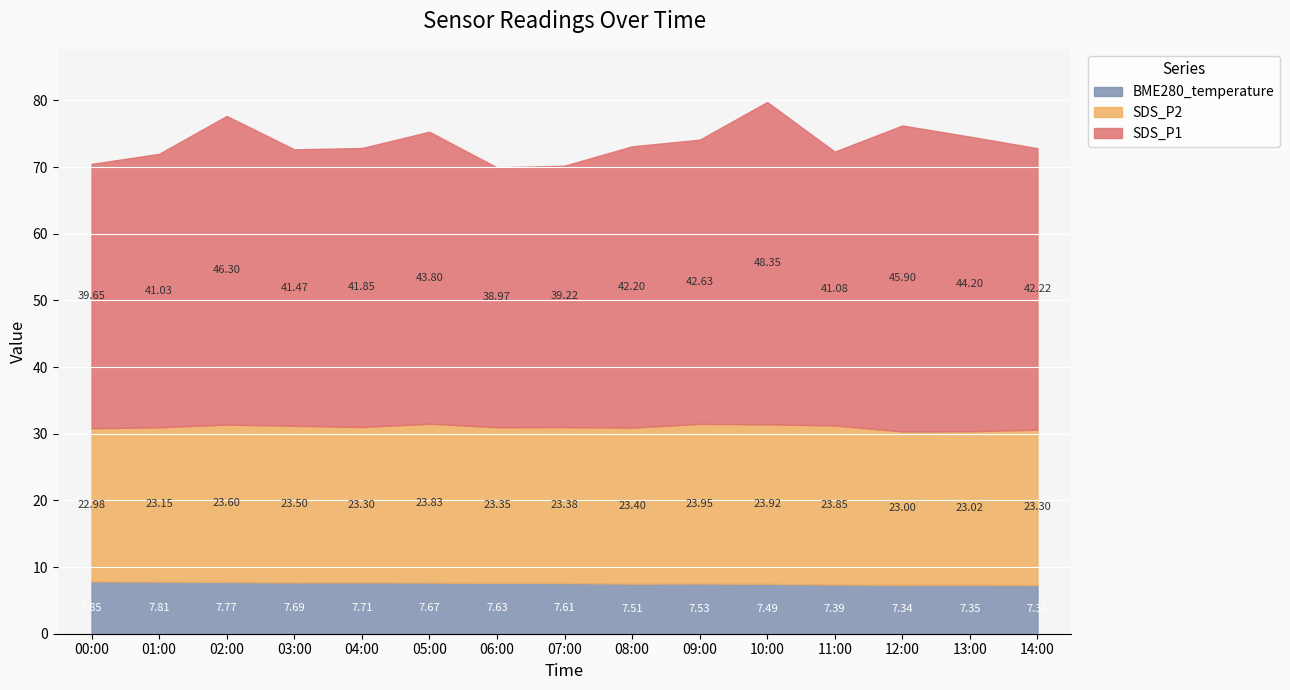

What is the difference between the highest and lowest values at 00:00?

31.8